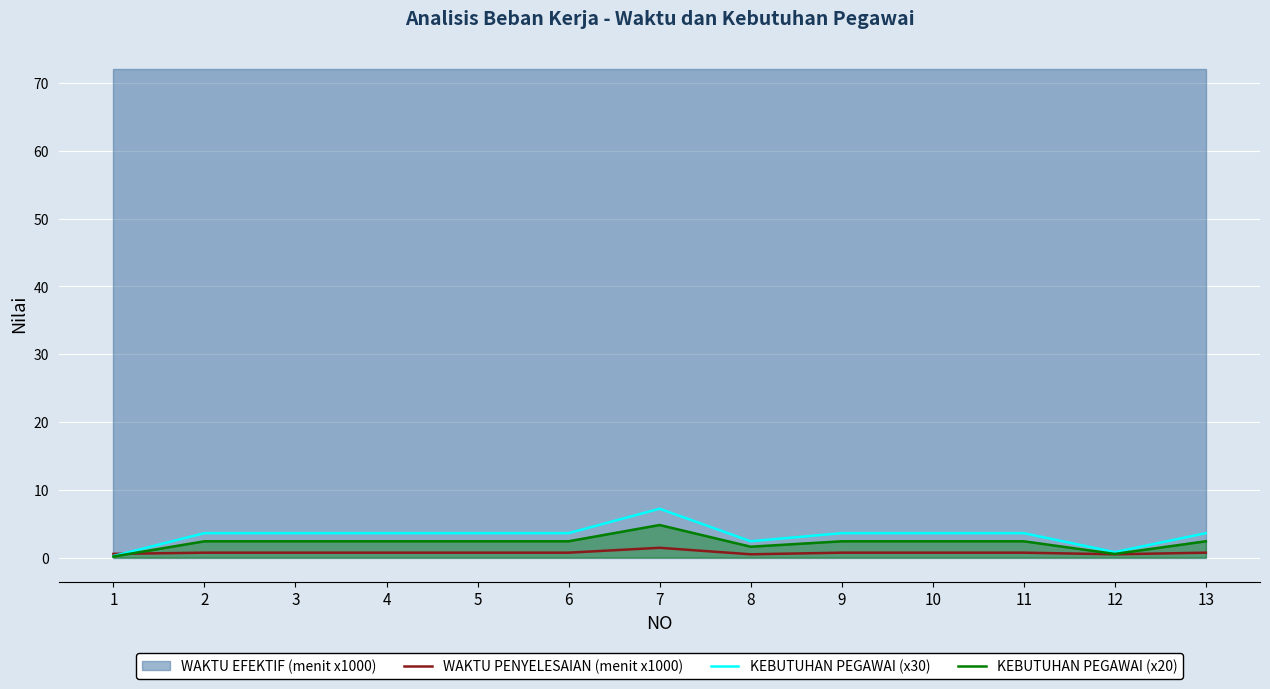

What is the maximum value for WAKTU PENYELESAIAN (menit x1000)?

1.4